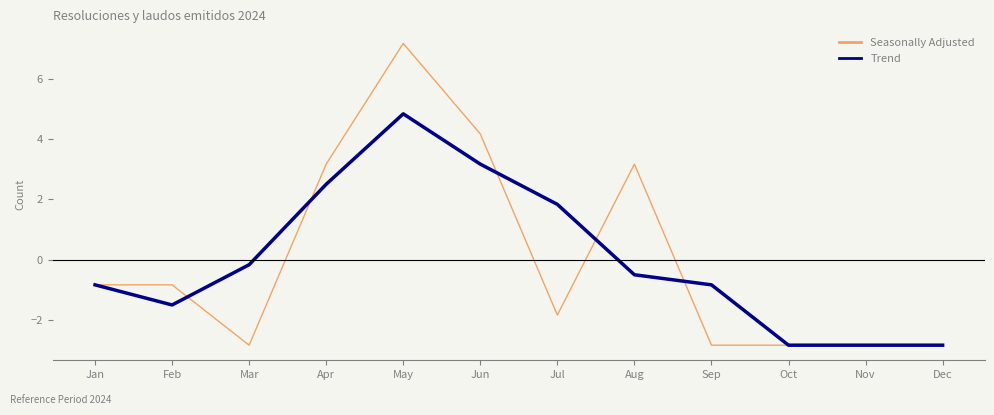

How many values in Trend are above zero?

4